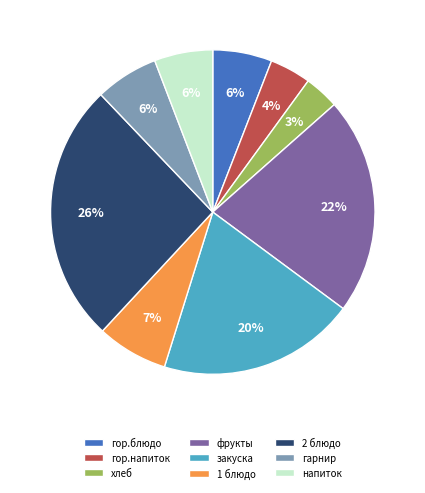

To the nearest percent, what percentage of the pie is фрукты?

22%